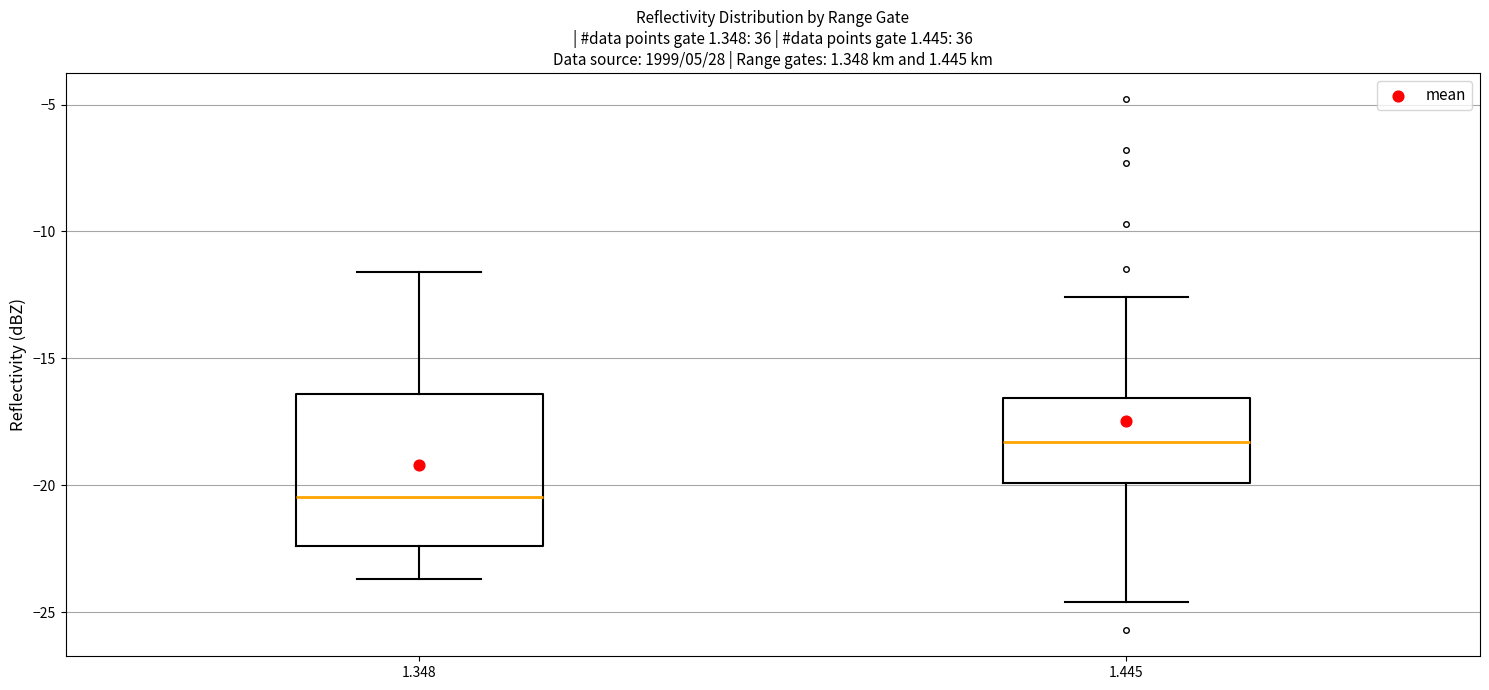

Reading left to right, transcribe this box plot: for each box, give where its median line is, the range the box spans, and where its two whiskers end, as read against the y-axis. The values are not printed on the chart, so give them approximately, as read against the axis.

1.348: median -20.5, box -22.5 to -16.5, whiskers -23.5 to -11.5
1.445: median -18.5, box -20.0 to -16.5, whiskers -24.5 to -12.5